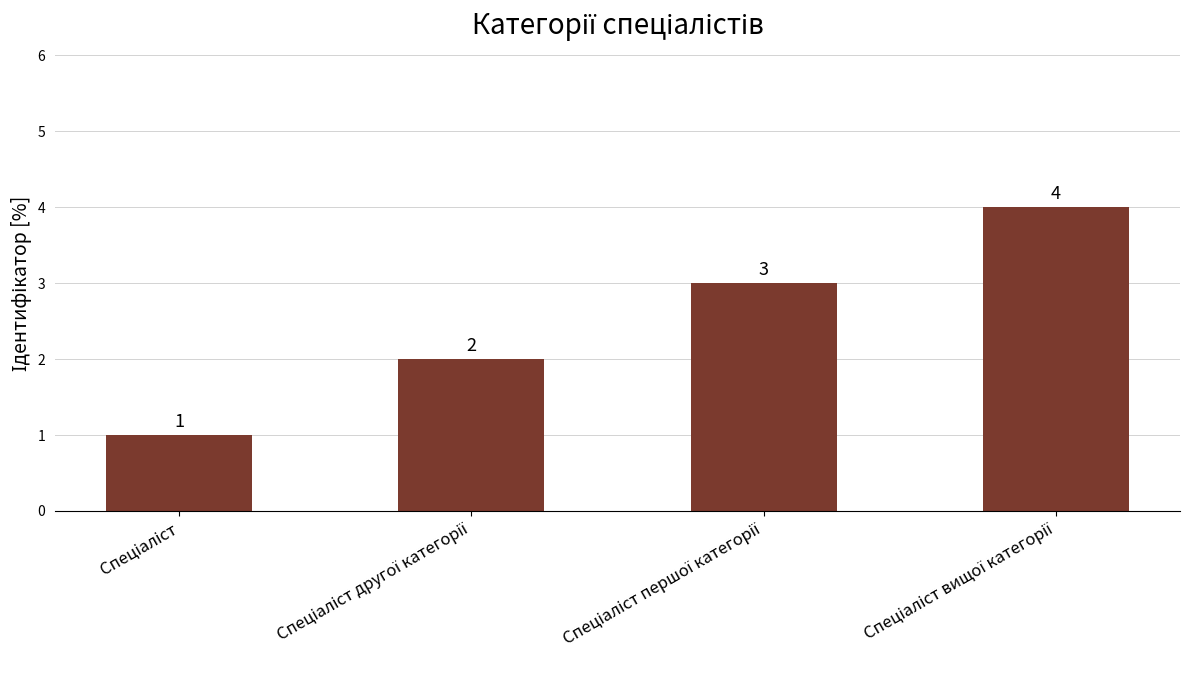

What is the value of the 3rd bar from the left?

3